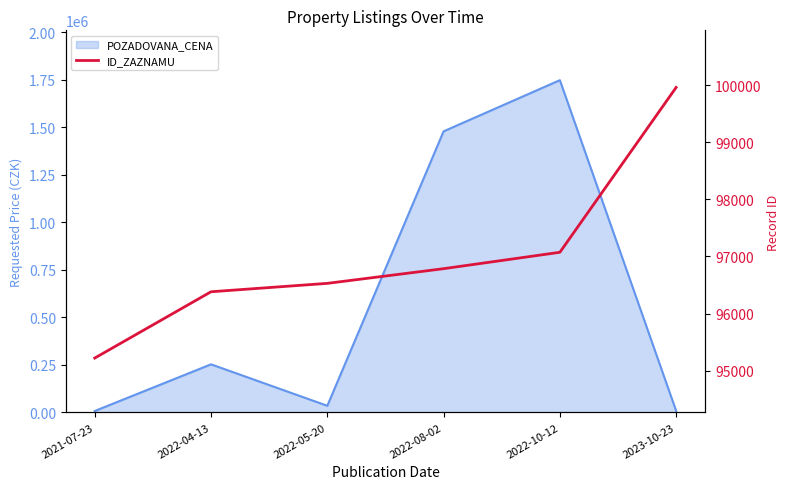

Reading left to right, what are all the values shown in this chart?

95220	96381	96528	96785	97072	99959